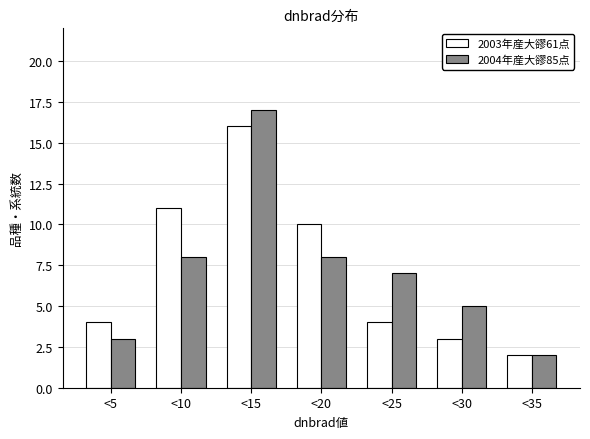

Reading left to right, transcribe all the data shown in this chart.

2003年産大豂61点: 4	11	16	10	4	3	2
2004年産大豂85点: 3	8	17	8	7	5	2